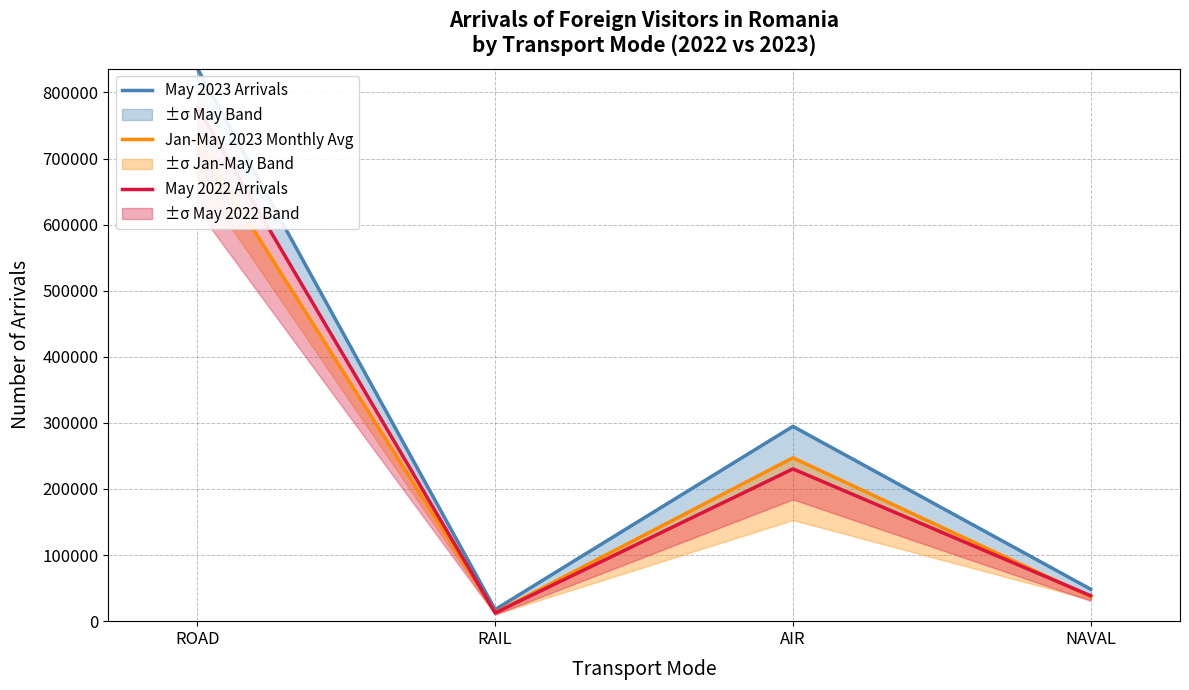

What is the value of the May 2023 Arrivals point at the 3rd from the left?

294727.0